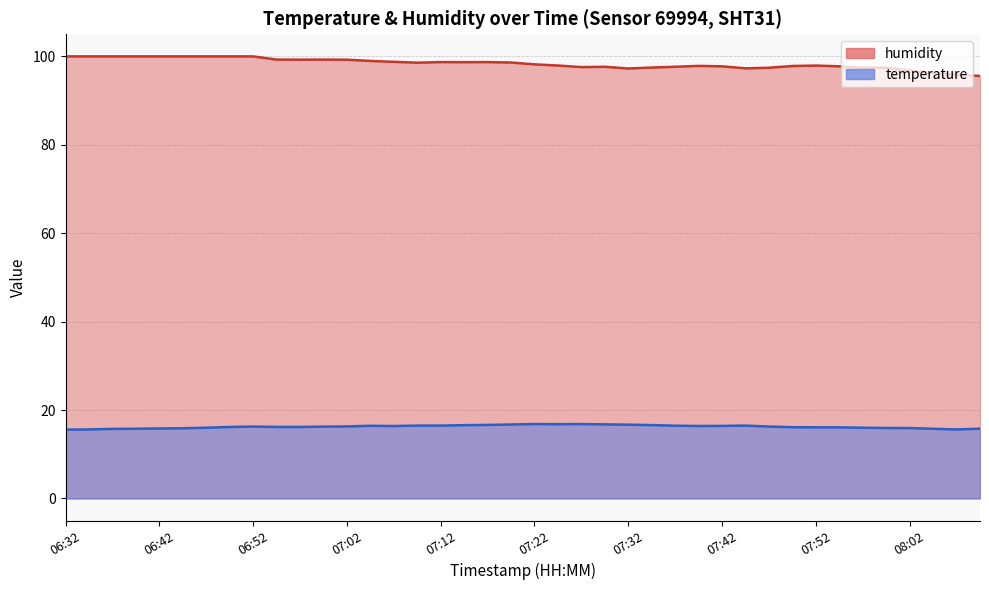

Which category has the highest value in the temperature series?

07:22